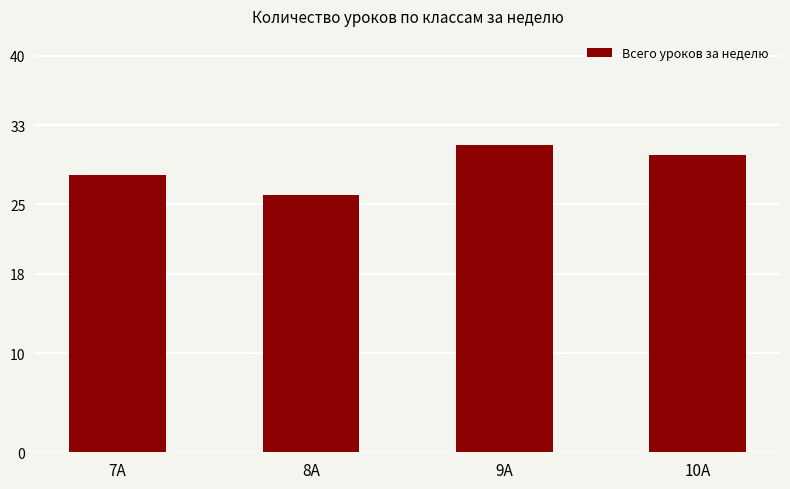

What value does the data have at 10А?

30